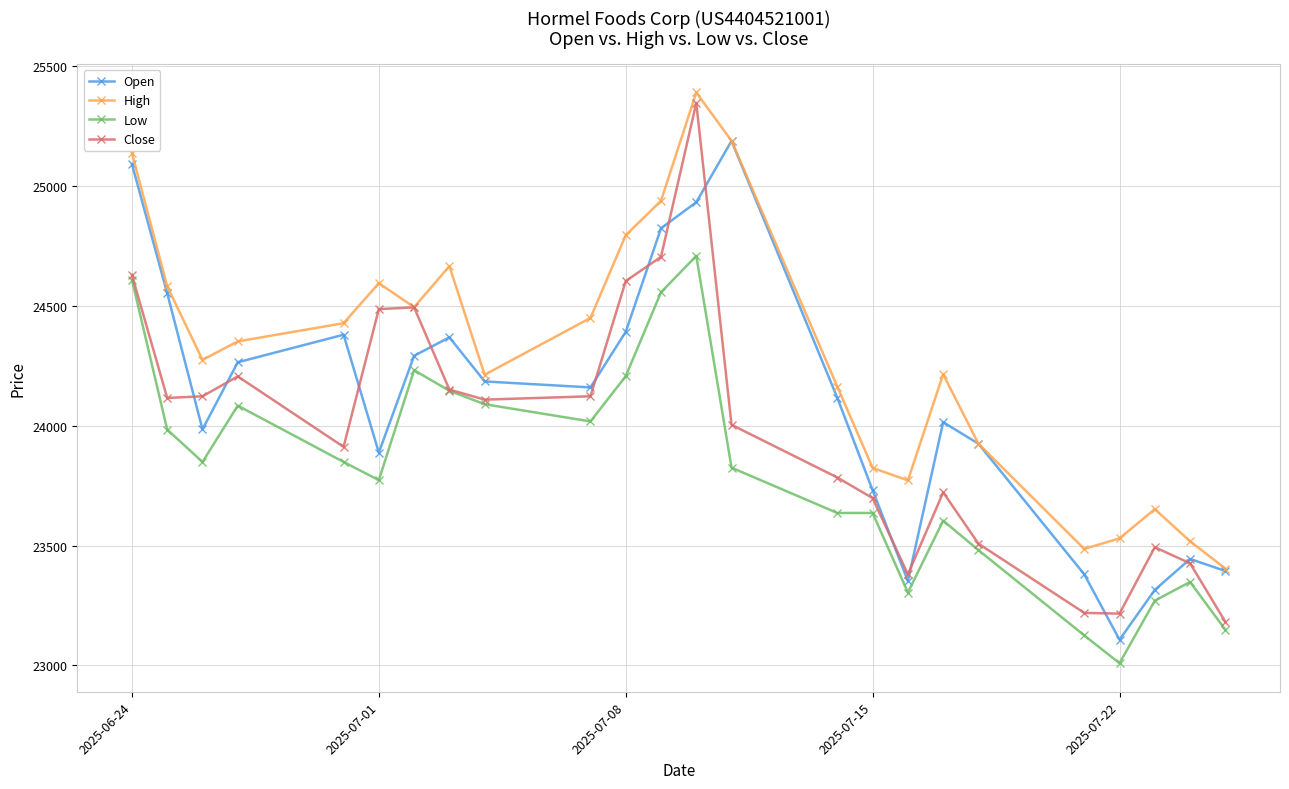

Which series has the largest total across all categories?

High